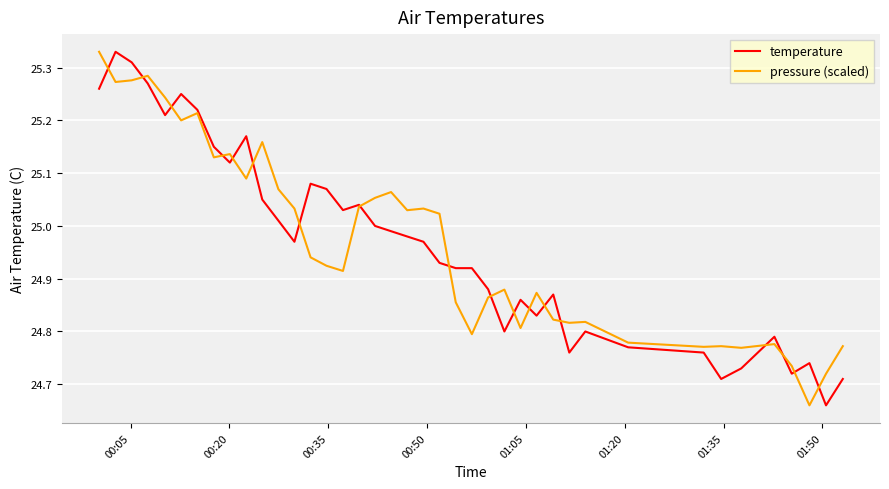

What are all the series names shown in the legend?

temperature, pressure (scaled)